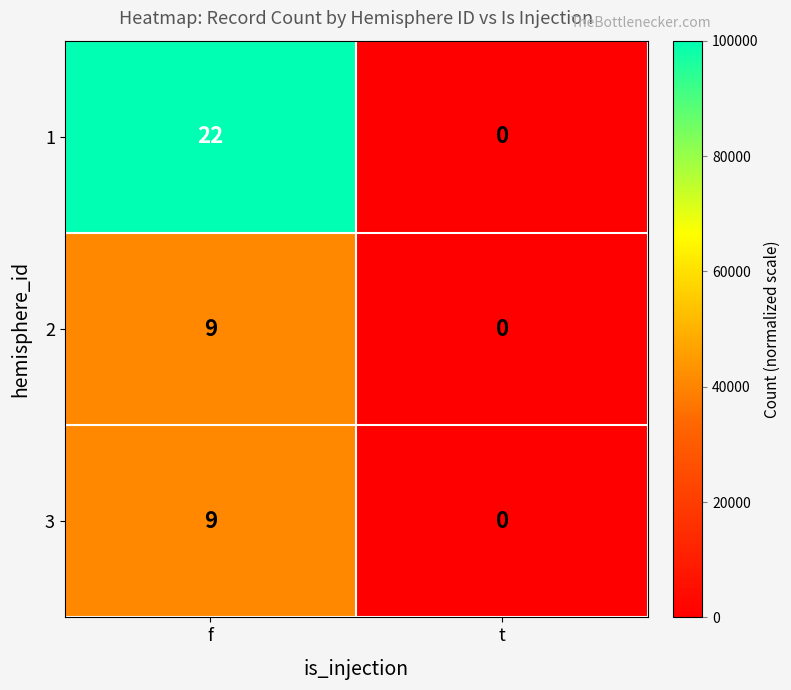

At which category is the sum across all series the highest?

f